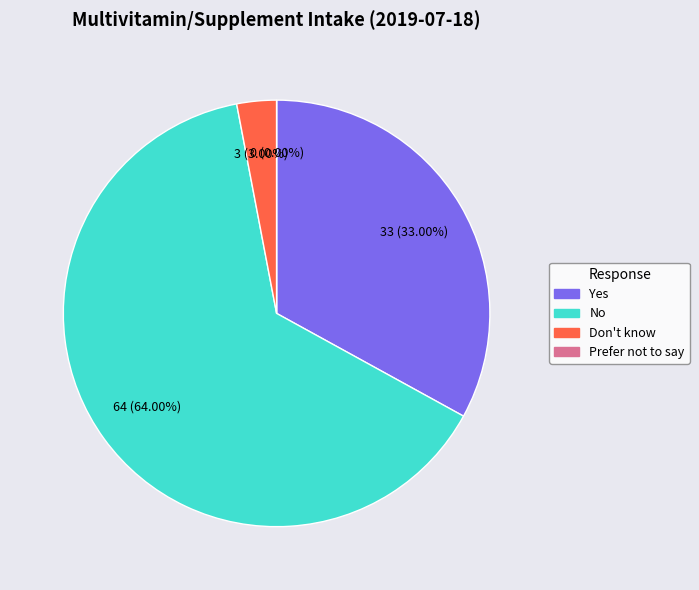

What percentage is the Yes slice, to the nearest percent?

33%